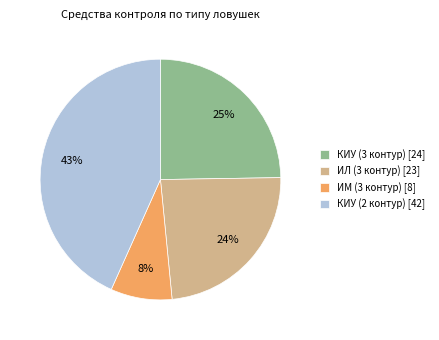

True or false: КИУ (2 контур) accounts for 43% of the total.

True